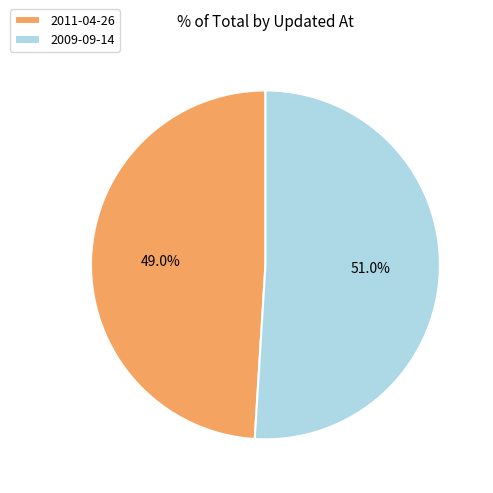

Between 2009-09-14 and 2011-04-26, which is larger?

2009-09-14